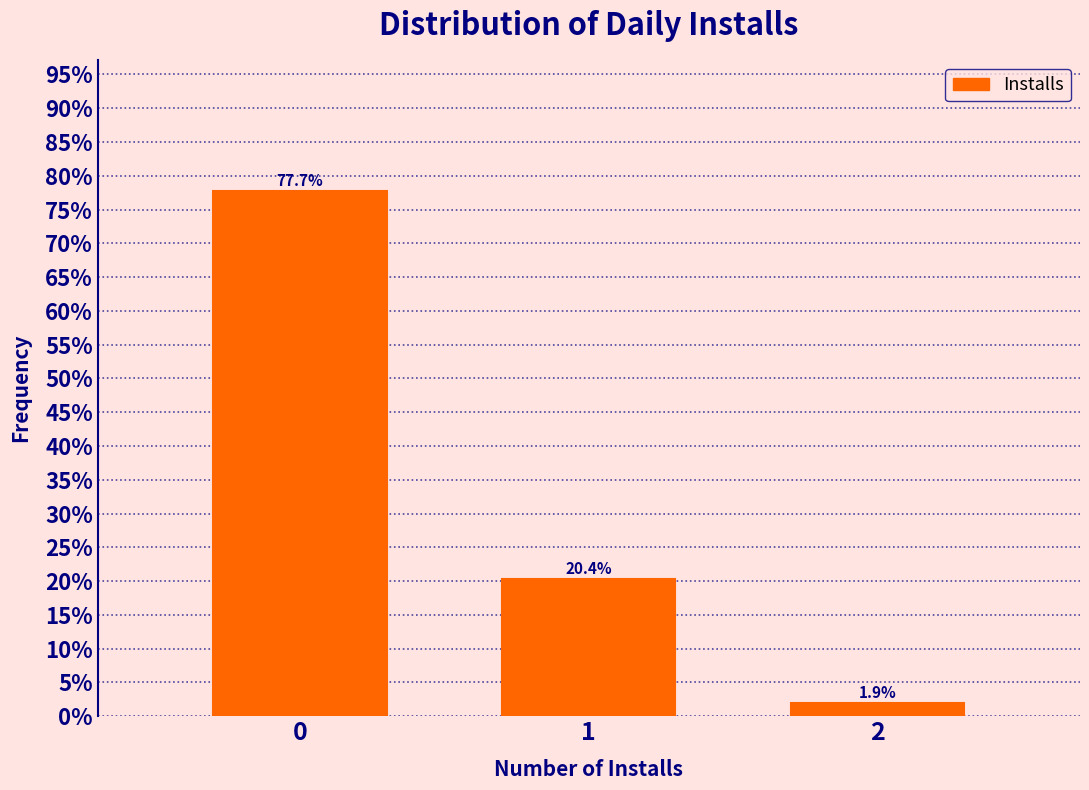

Reading left to right, list all the values displayed in this chart.

0=77.7	1=20.4	2=1.9